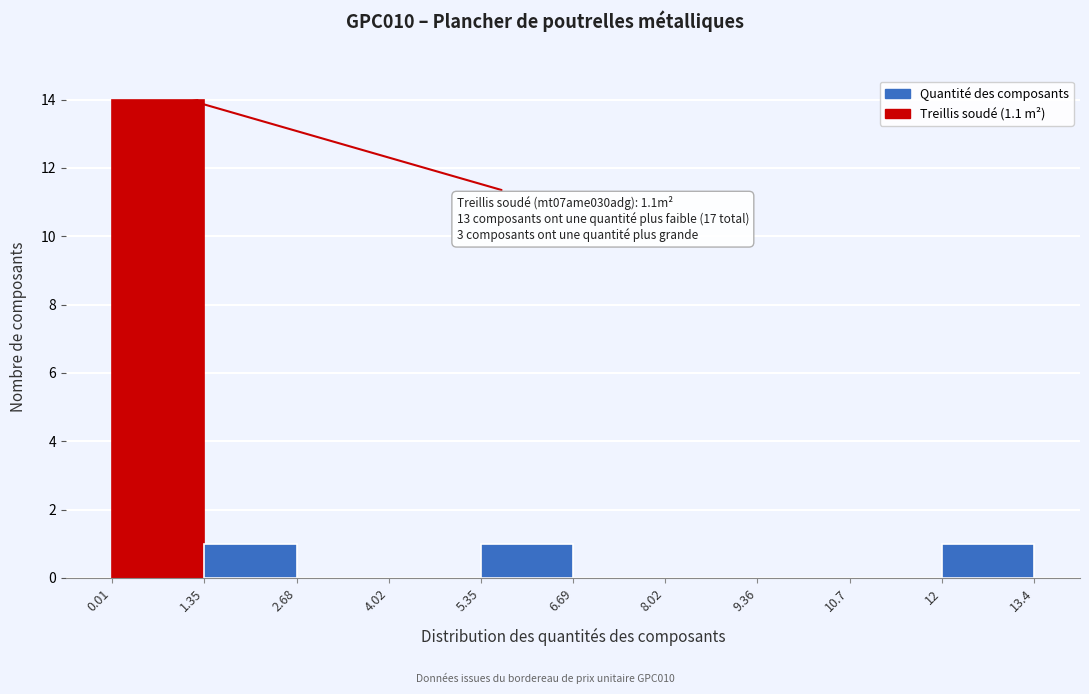

Which range on the x-axis has the tallest bar?

0.01 to 1.35